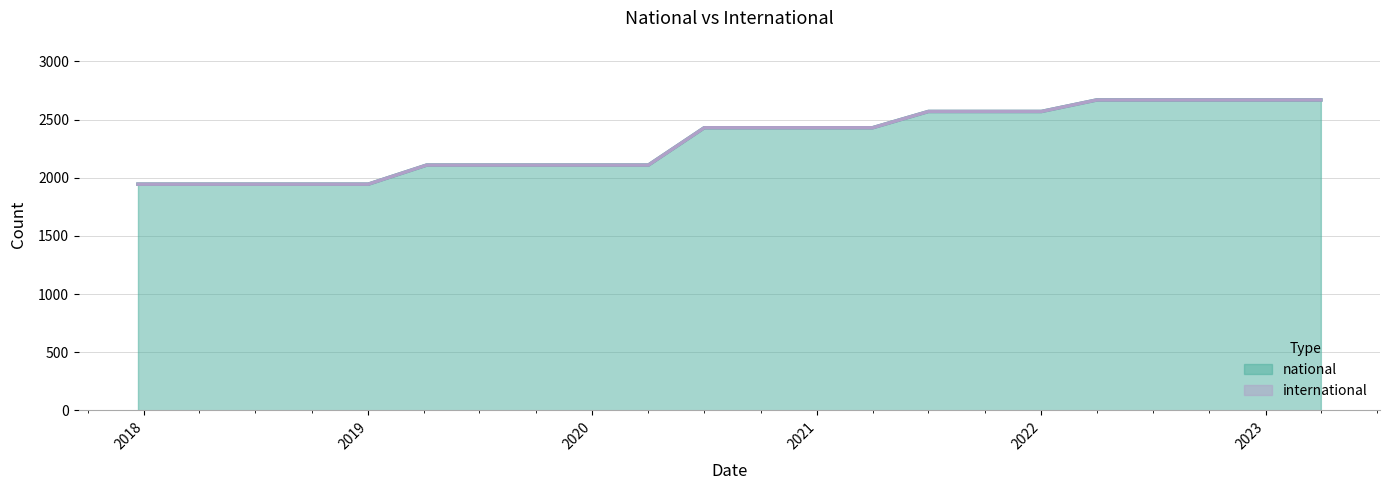

What is the maximum value for national?

2669